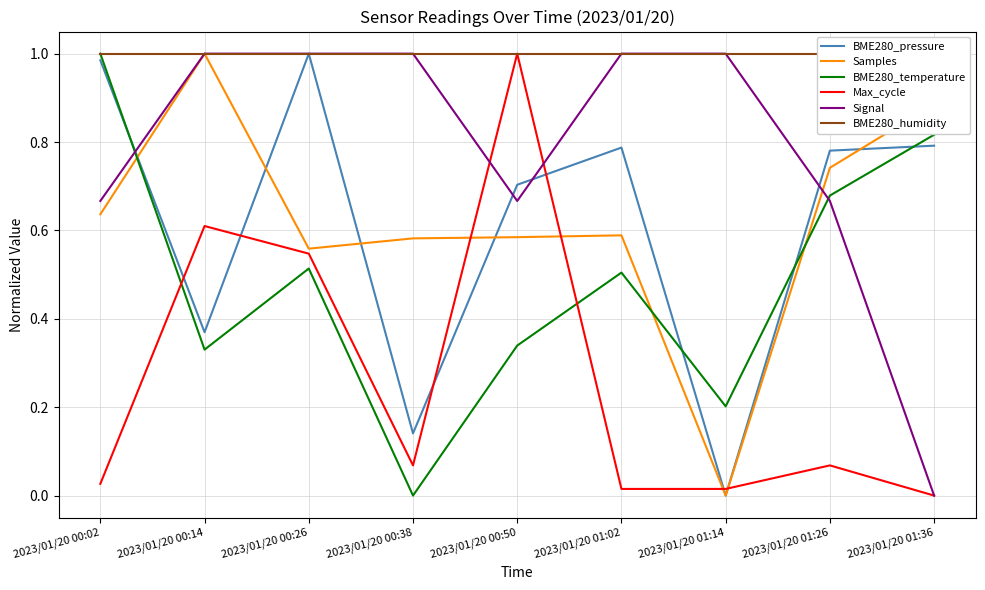

At how many categories does at least one series exceed 0?

9